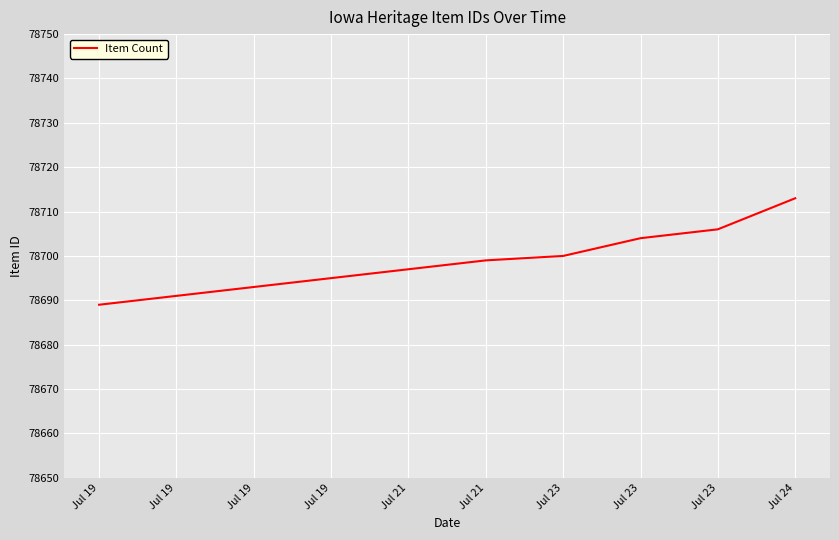

At which category does the chart reach its peak across all series?

Jul 24